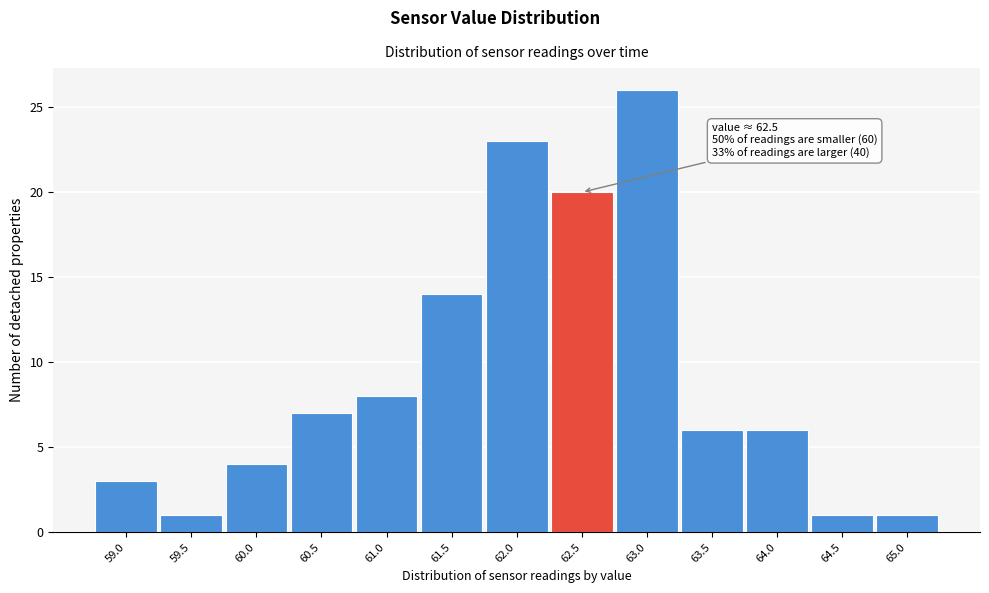

Reading left to right, extract all data points from this chart.

59.0=3	59.5=1	60.0=4	60.5=7	61.0=8	61.5=14	62.0=23	62.5=20	63.0=26	63.5=6	64.0=6	64.5=1	65.0=1